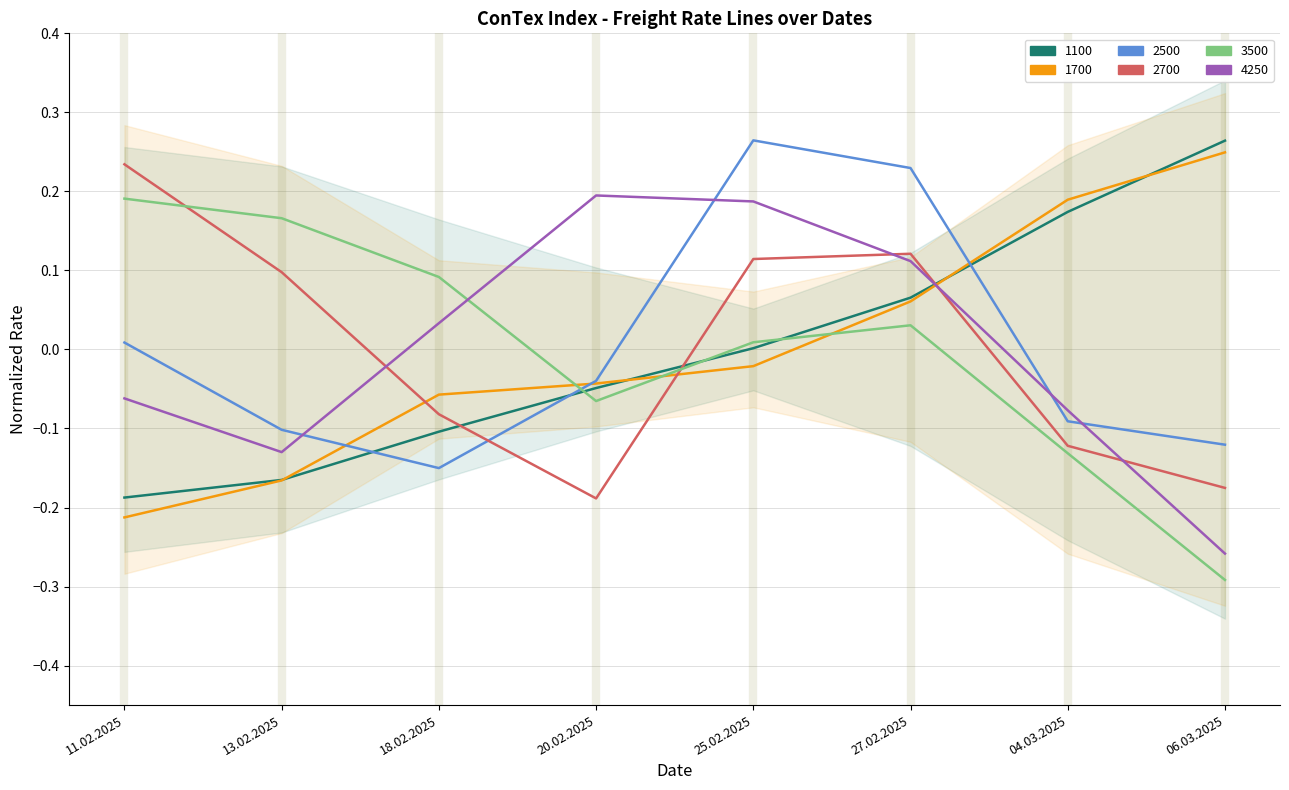

How many values in the 1100 series exceed 0?

4